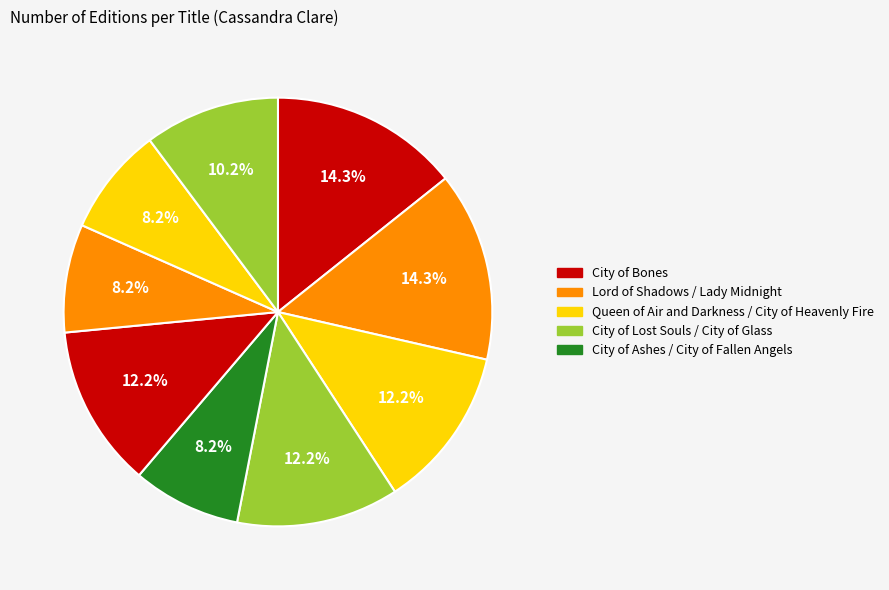

How many slices are in this pie chart?

9